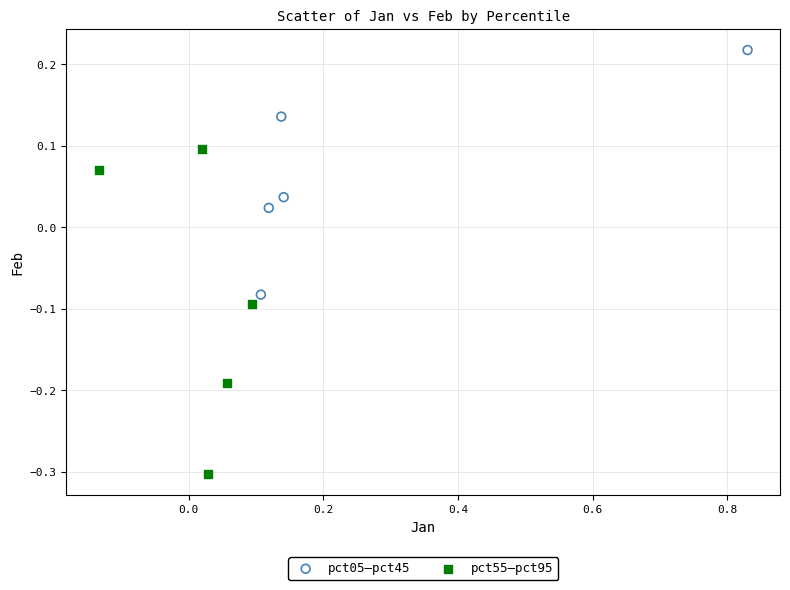

Which series reaches the maximum Y coordinate?

pct05–pct45